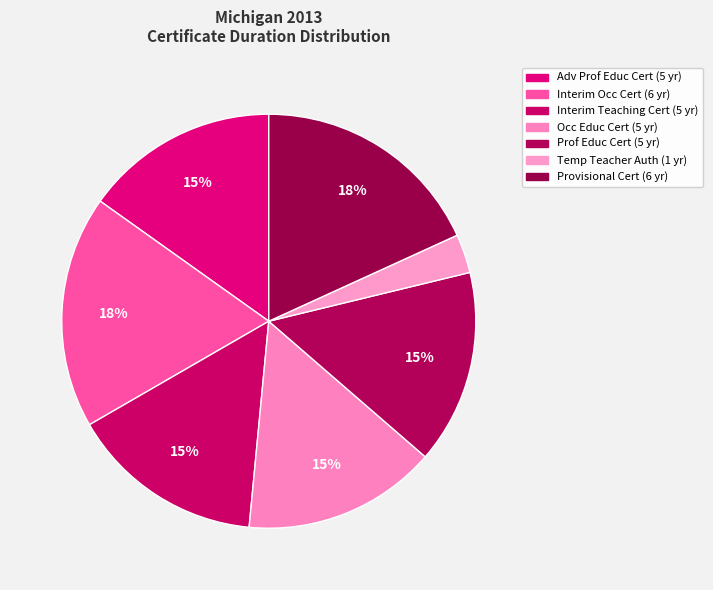

To the nearest percent, what is the average slice percentage?

14%